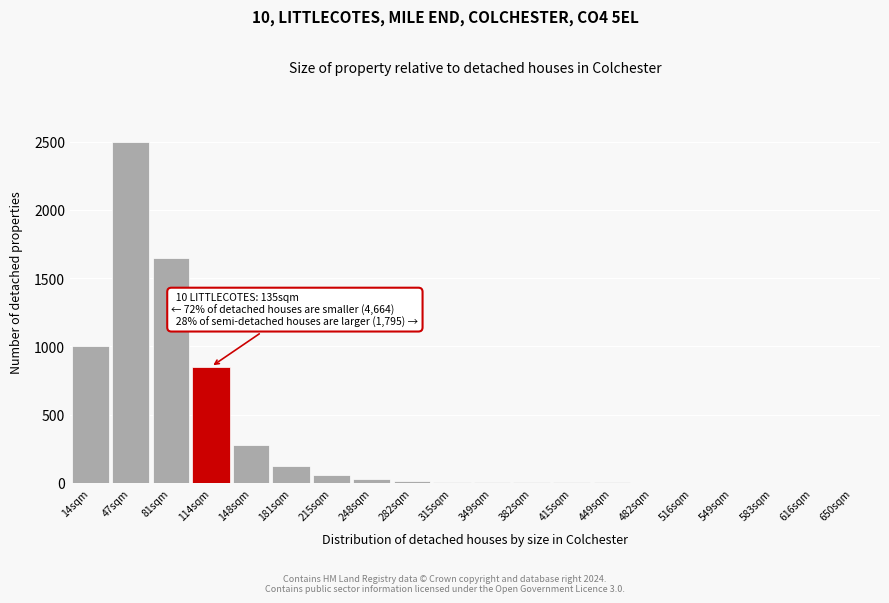

True or false: the data shows 519 at 114sqm.

False